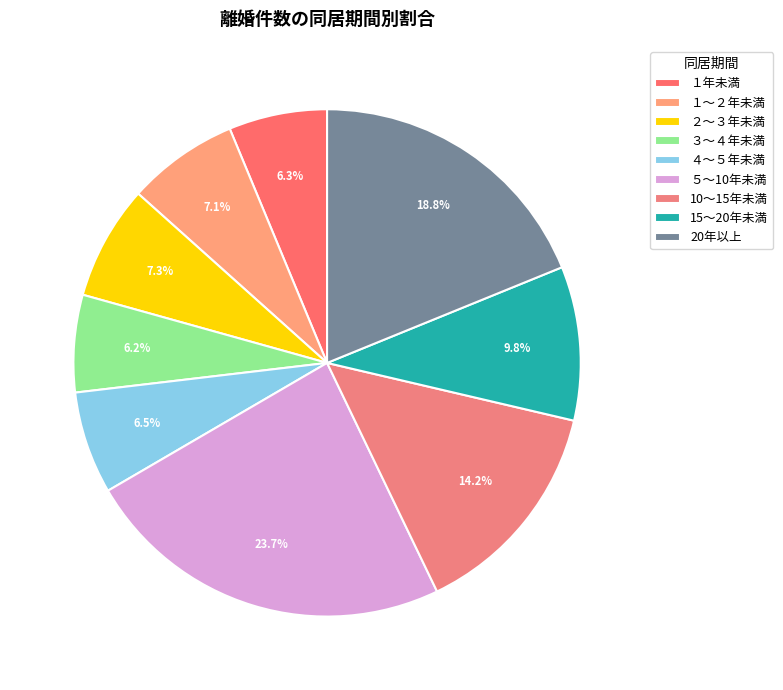

How many slices are in this pie chart?

9